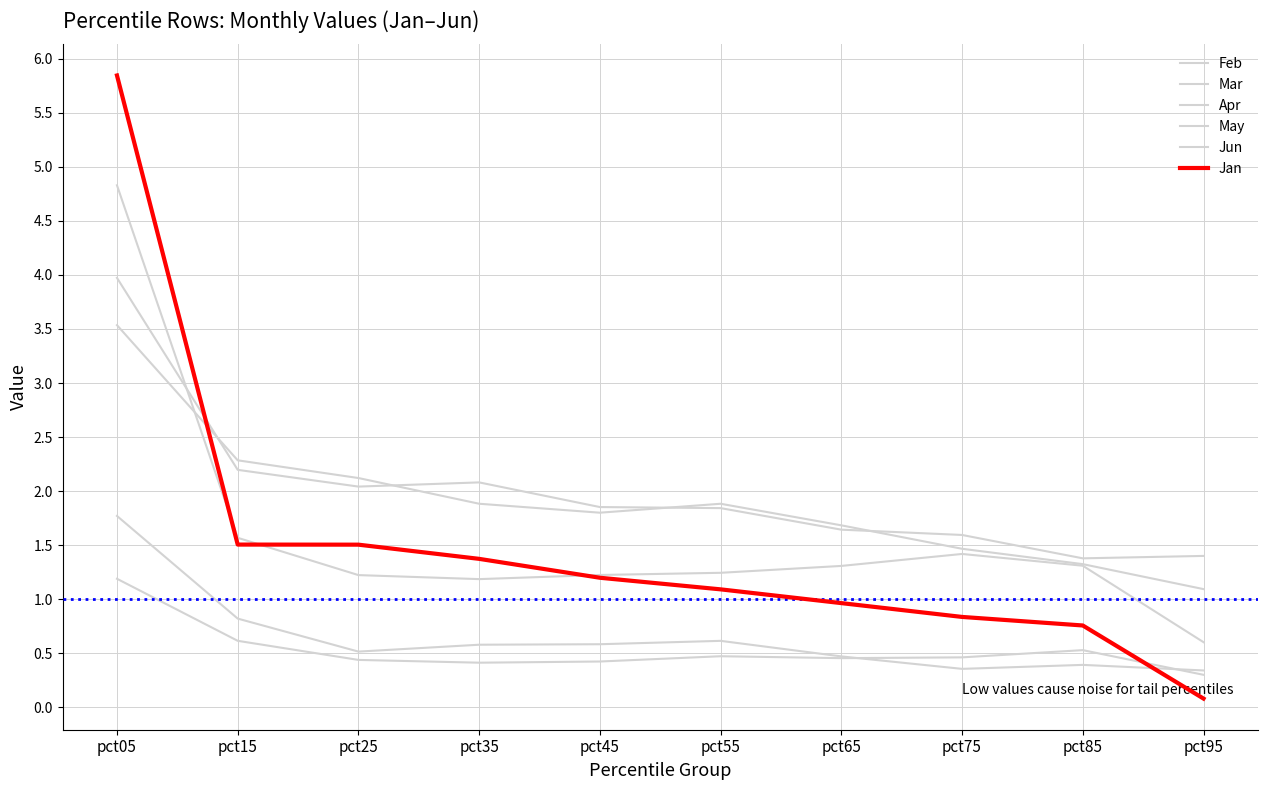

At which category is the sum across all series the highest?

pct05